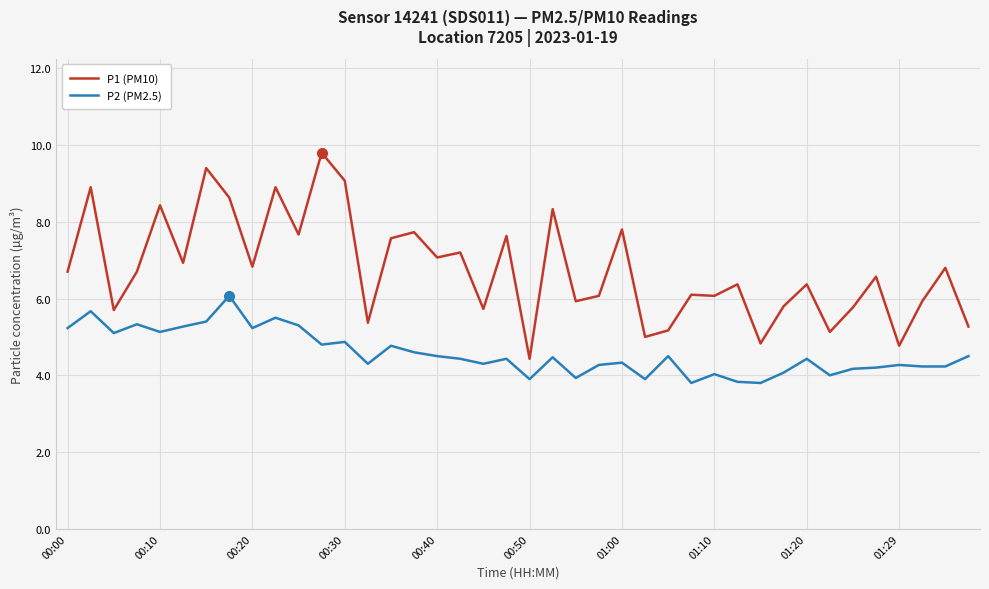

True or false: P2 (PM2.5) has more than 2 points higher than both neighbors.

True